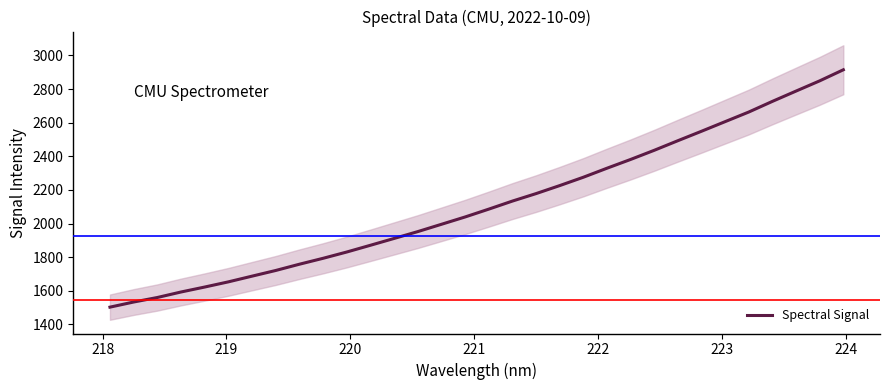

What is the lowest value of the Spectral Signal series?

1502.6